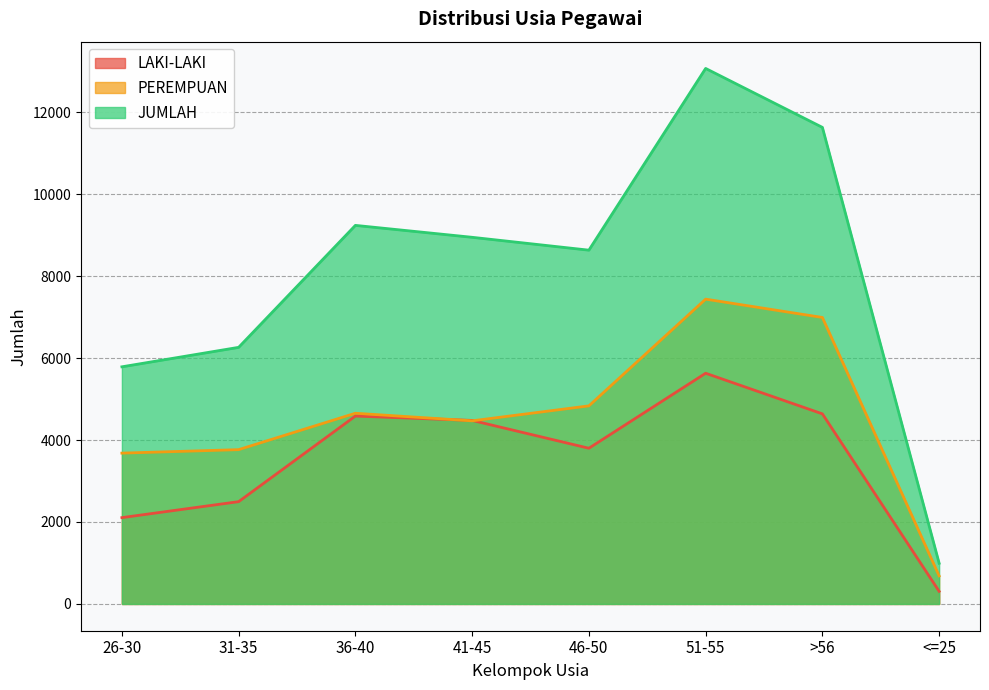

What are all the series names shown in the legend?

LAKI-LAKI, PEREMPUAN, JUMLAH